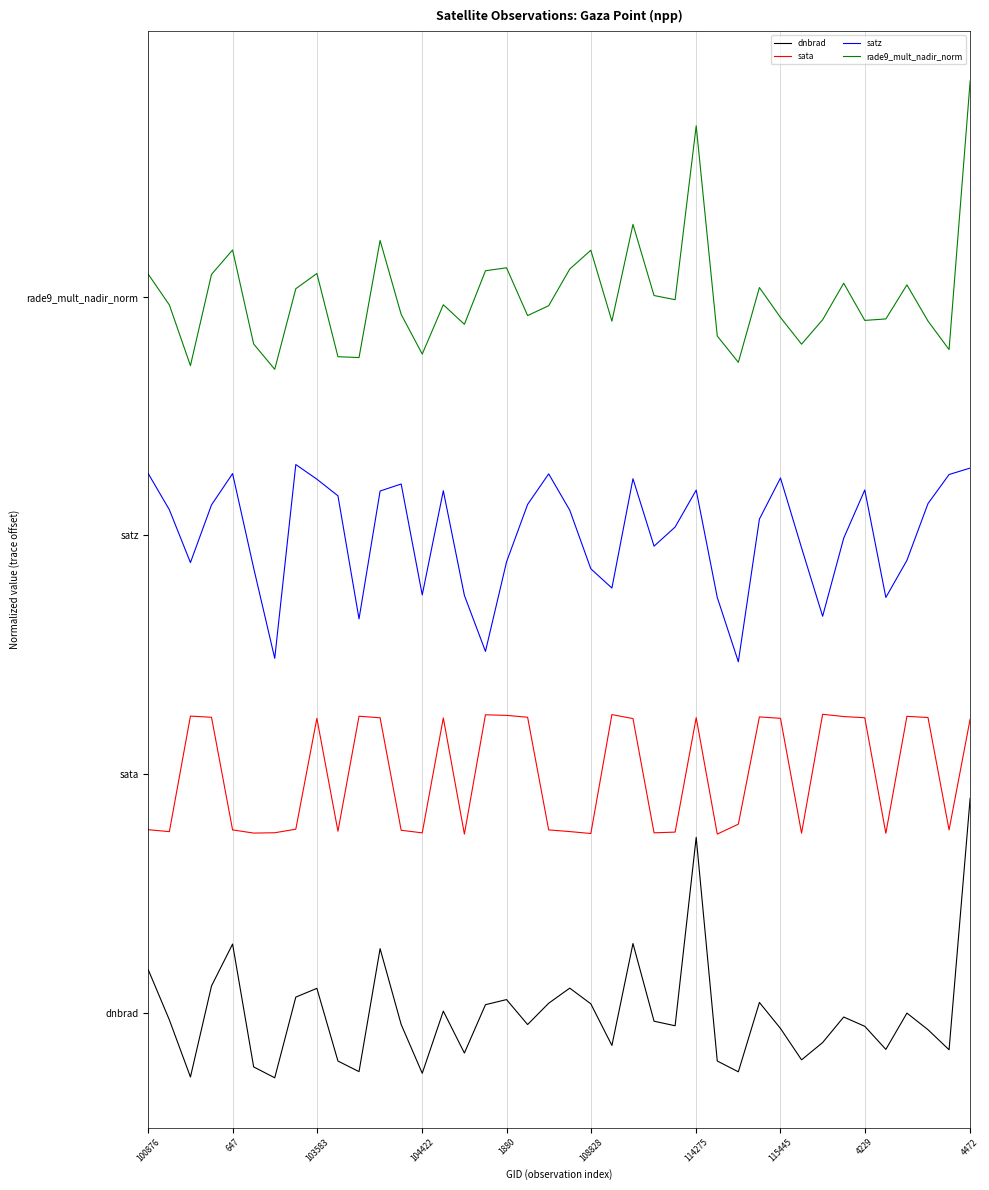

What is the highest value of the rade9_mult_nadir_norm series?

9.8